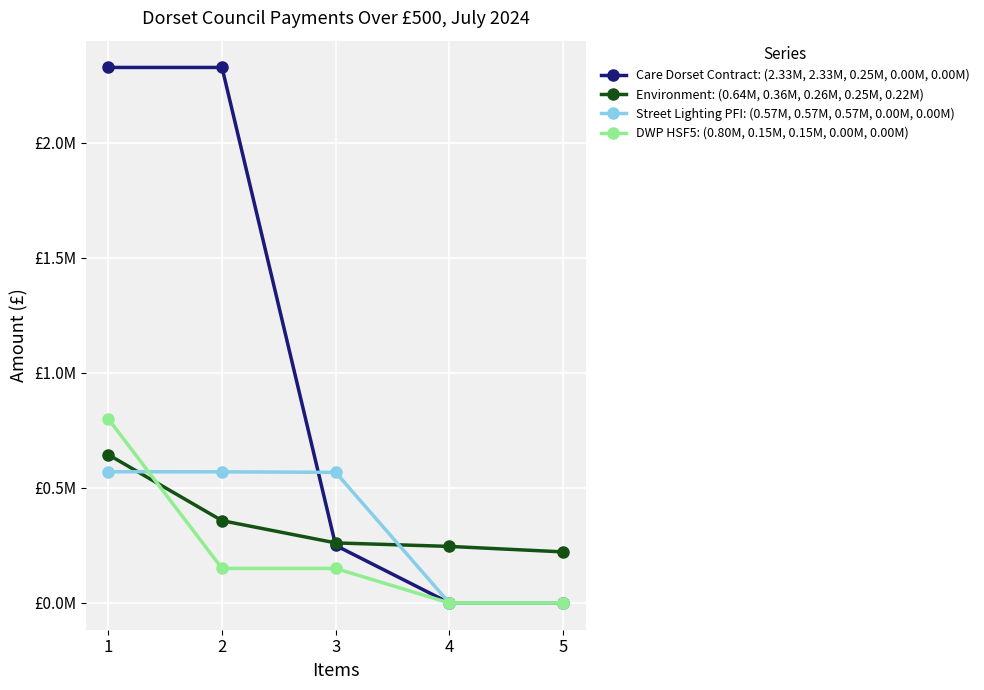

At which category is the sum across all series the highest?

1